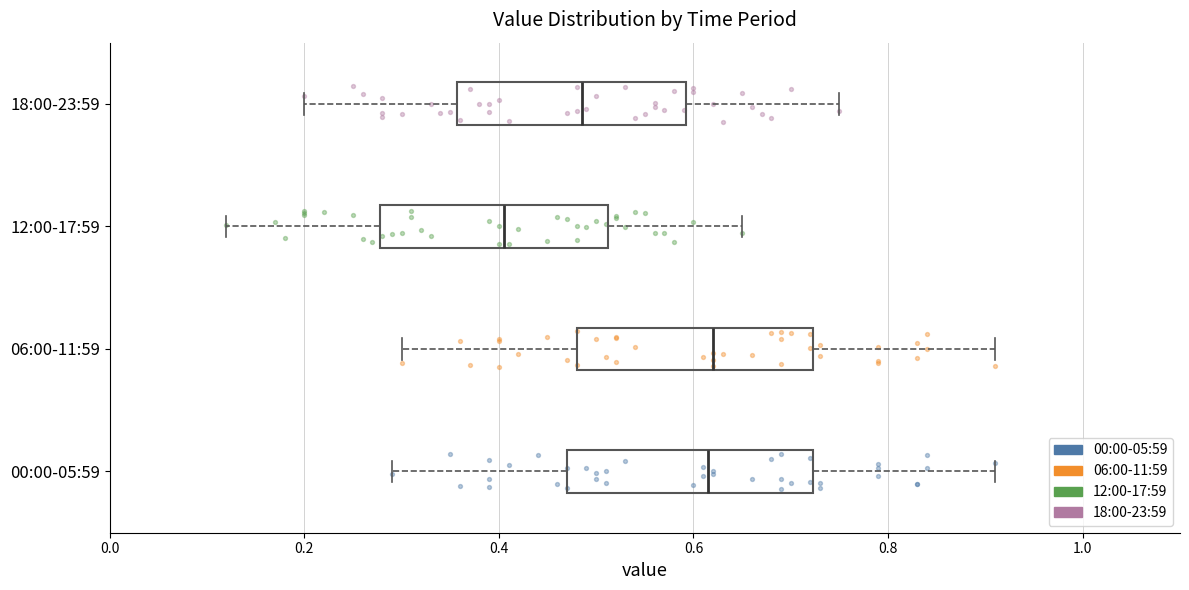

Reading bottom to top, read every box against the x-axis: the position of its median line, the range the box covers, and the ends of its whiskers. The values are not printed on the chart, so give them approximately, as read against the axis.

00:00-05:59: median 0.62, box 0.48 to 0.72, whiskers 0.30 to 0.92
06:00-11:59: median 0.62, box 0.48 to 0.72, whiskers 0.30 to 0.92
12:00-17:59: median 0.40, box 0.28 to 0.52, whiskers 0.12 to 0.66
18:00-23:59: median 0.48, box 0.36 to 0.60, whiskers 0.20 to 0.76